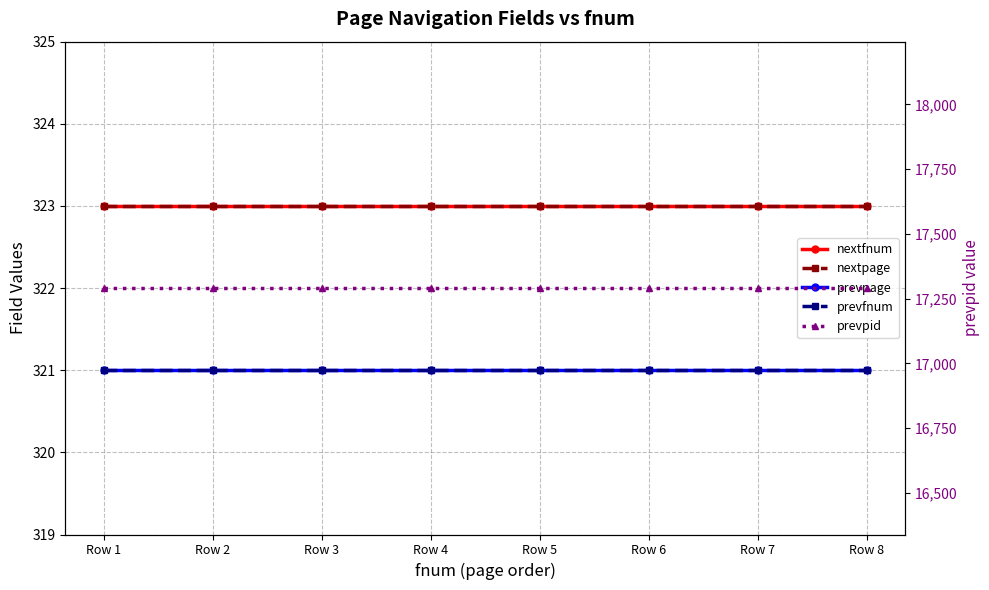

Reading left to right, transcribe all the data shown in this chart.

nextfnum: Row 1=323	Row 2=323	Row 3=323	Row 4=323	Row 5=323	Row 6=323	Row 7=323	Row 8=323
nextpage: Row 1=323	Row 2=323	Row 3=323	Row 4=323	Row 5=323	Row 6=323	Row 7=323	Row 8=323
prevpage: Row 1=321	Row 2=321	Row 3=321	Row 4=321	Row 5=321	Row 6=321	Row 7=321	Row 8=321
prevfnum: Row 1=321	Row 2=321	Row 3=321	Row 4=321	Row 5=321	Row 6=321	Row 7=321	Row 8=321
prevpid: Row 1=17291	Row 2=17291	Row 3=17291	Row 4=17291	Row 5=17291	Row 6=17291	Row 7=17291	Row 8=17291